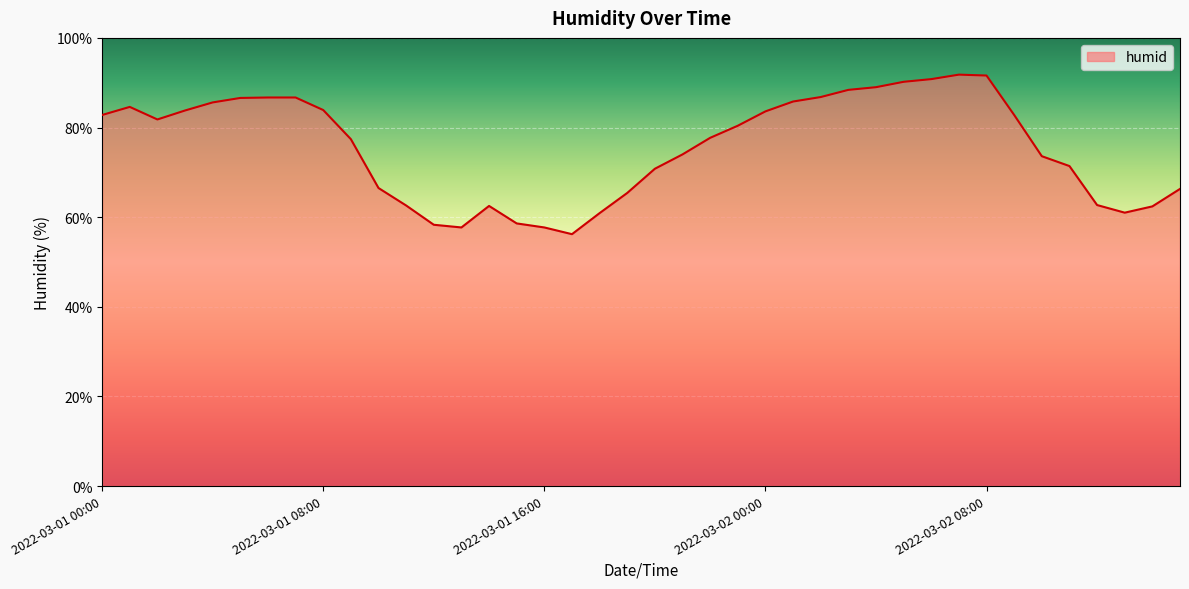

What is the minimum value shown in the chart?

56.2